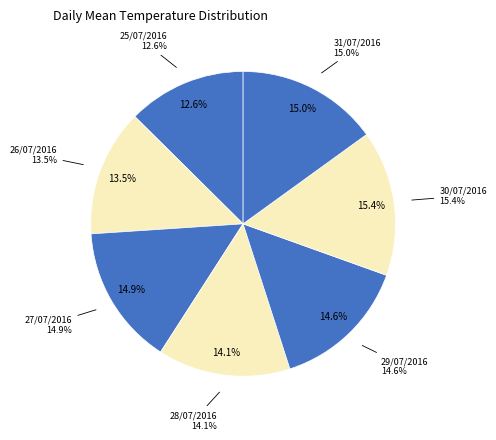

To the nearest percent, what portion does 25/07/2016 represent?

13%